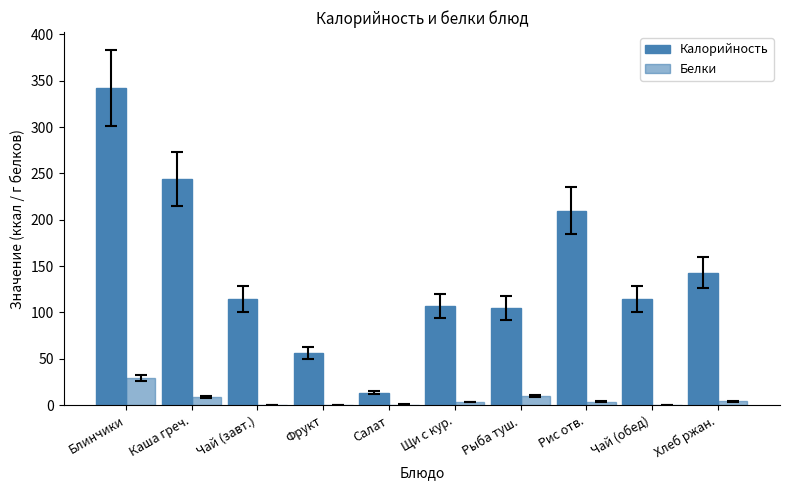

At which label does Калорийность reach its peak?

Блинчики